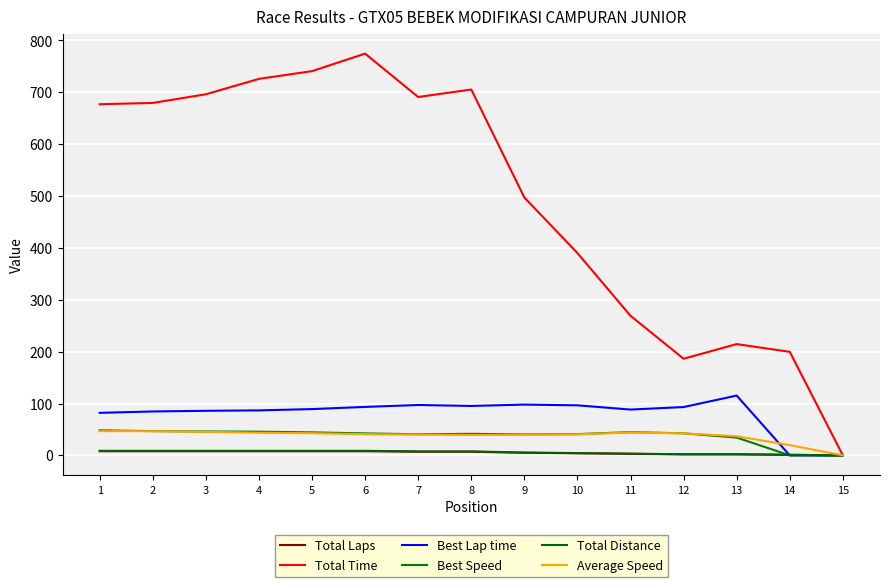

At which label does Total Laps reach its minimum?

15